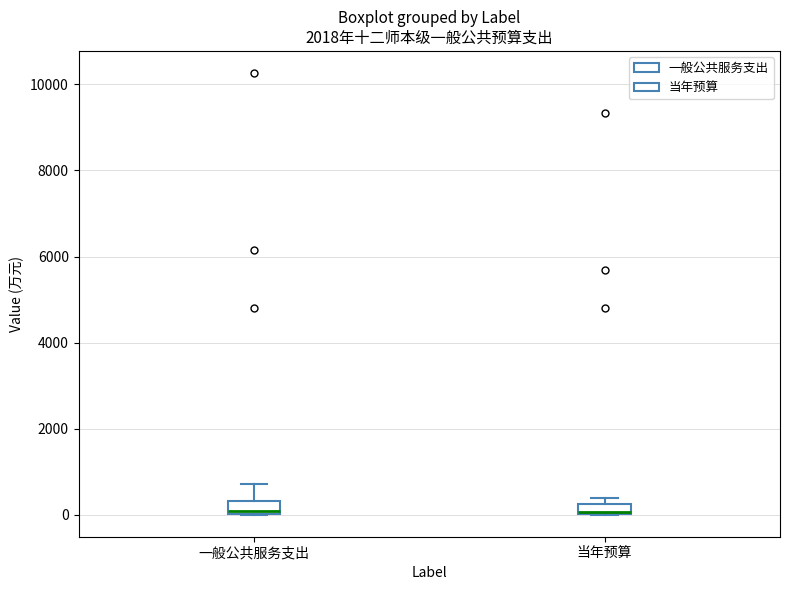

Where does the upper whisker of the box for 一般公共服务支出 end on the y-axis? The values are not printed on the chart, so give them approximately, as read against the axis.

800